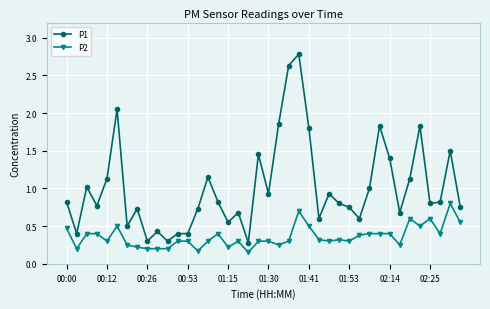

What is the value of the P2 point at the 12th from the left?

0.3